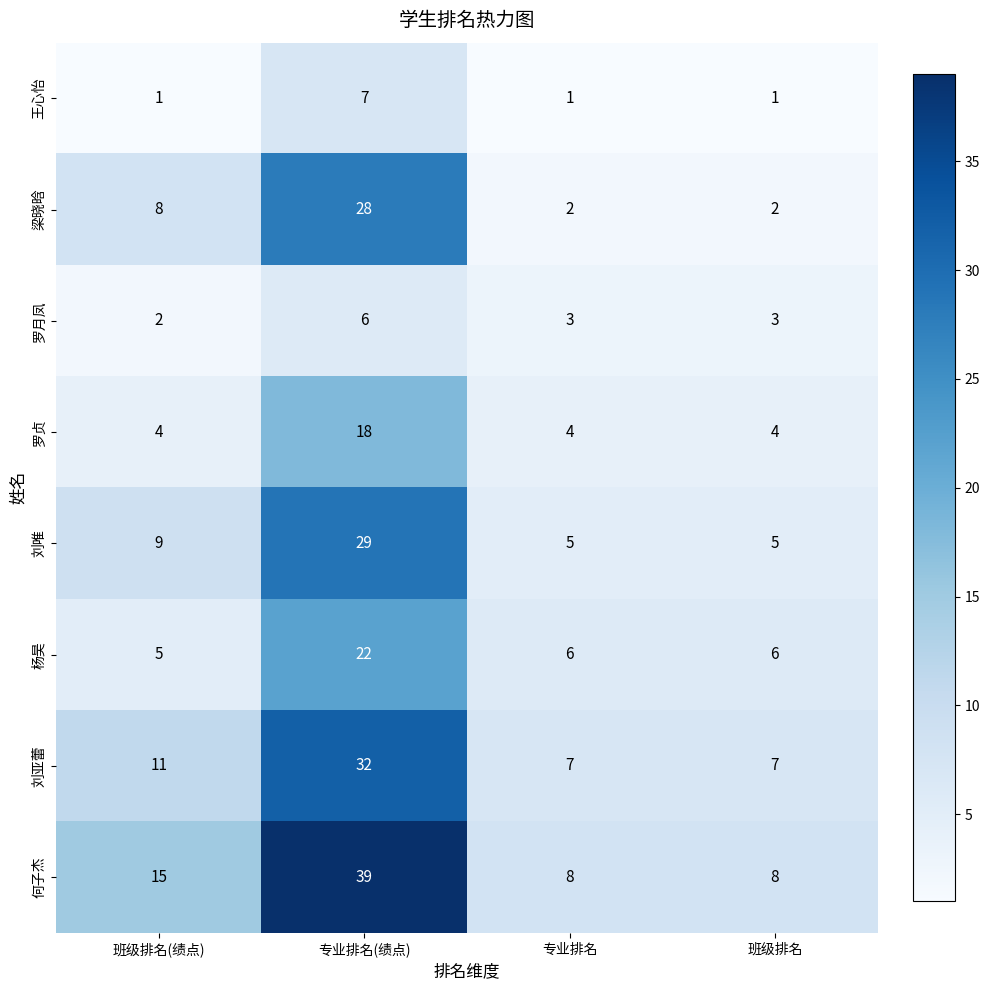

At how many categories does at least one series exceed 9?

2